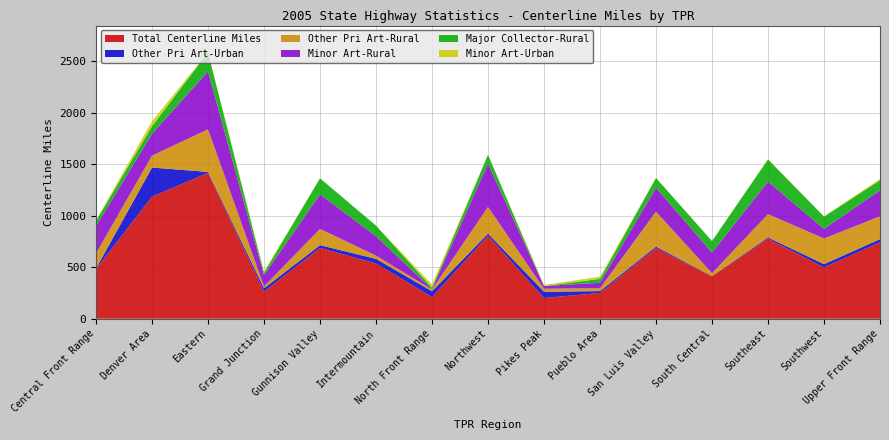

Reading right to left, transcribe all the data shown in this chart.

Total Centerline Miles: Upper Front Range=741.1	Southwest=497.3	Southeast=776.7	South Central=411.8	San Luis Valley=685.1	Pueblo Area=250.6	Pikes Peak=201.4	Northwest=805.8	North Front Range=210.6	Intermountain=536.3	Gunnison Valley=687.0	Grand Junction=262.7	Eastern=1415.3	Denver Area=1184.7	Central Front Range=481.8
Other Pri Art-Urban: Upper Front Range=31.3	Southwest=32.3	Southeast=12.4	South Central=2.4	San Luis Valley=15.0	Pueblo Area=17.3	Pikes Peak=60.8	Northwest=20.7	North Front Range=56.2	Intermountain=44.6	Gunnison Valley=27.1	Grand Junction=33.5	Eastern=9.6	Denver Area=282.4	Central Front Range=5.8
Other Pri Art-Rural: Upper Front Range=221.7	Southwest=248.7	Southeast=226.2	South Central=27.6	San Luis Valley=339.3	Pueblo Area=28.0	Pikes Peak=28.8	Northwest=258.7	North Front Range=16.4	Intermountain=31.4	Gunnison Valley=158.0	Grand Junction=16.8	Eastern=413.4	Denver Area=115.1	Central Front Range=145.8
Minor Art-Rural: Upper Front Range=252.0	Southwest=94.1	Southeast=315.9	South Central=200.6	San Luis Valley=232.0	Pueblo Area=53.2	Pikes Peak=26.3	Northwest=418.7	North Front Range=4.6	Intermountain=189.3	Gunnison Valley=334.3	Grand Junction=110.0	Eastern=563.2	Denver Area=212.4	Central Front Range=267.1
Major Collector-Rural: Upper Front Range=97.7	Southwest=118.6	Southeast=215.1	South Central=111.2	San Luis Valley=94.8	Pueblo Area=37.5	Pikes Peak=0.0	Northwest=87.4	North Front Range=14.1	Intermountain=102.4	Gunnison Valley=156.2	Grand Junction=22.7	Eastern=183.0	Denver Area=73.2	Central Front Range=49.7
Minor Art-Urban: Upper Front Range=12.4	Southwest=2.6	Southeast=3.5	South Central=0.8	San Luis Valley=0.0	Pueblo Area=21.4	Pikes Peak=11.3	Northwest=0.0	North Front Range=29.6	Intermountain=0.0	Gunnison Valley=0.9	Grand Junction=13.0	Eastern=2.2	Denver Area=48.3	Central Front Range=4.7